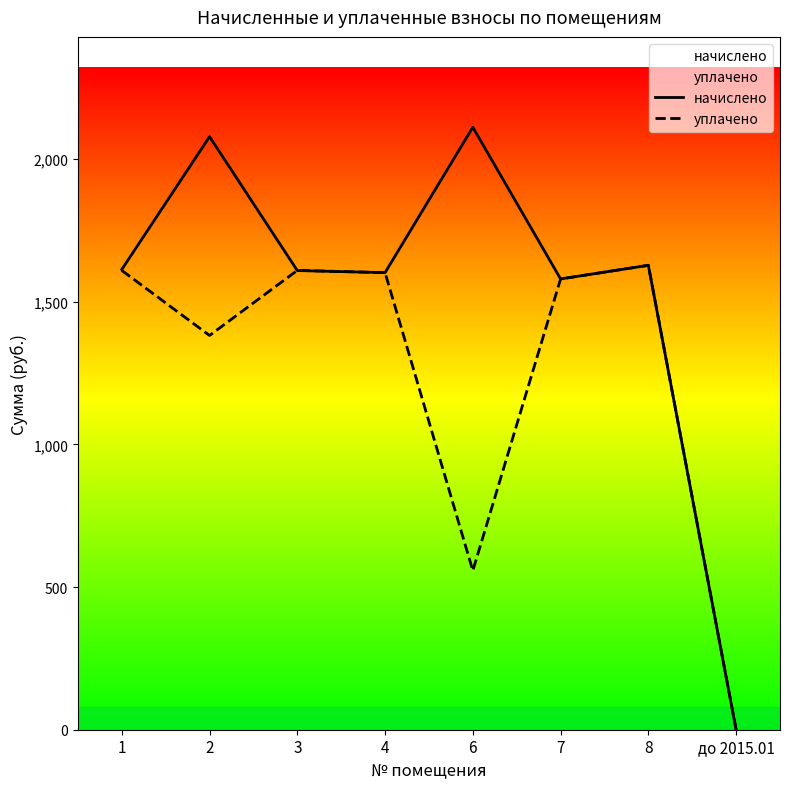

How many values in начислено are above zero?

7